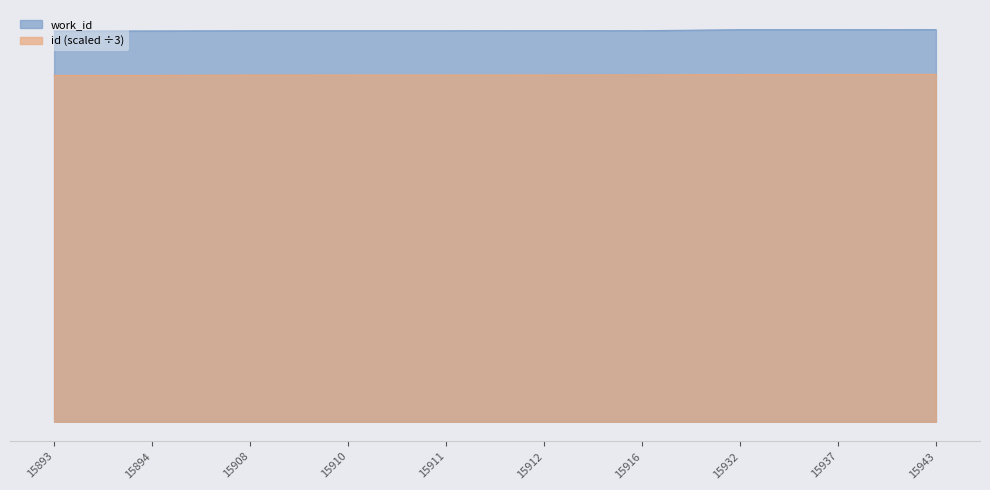

Which series has the largest range (max minus min)?

work_id